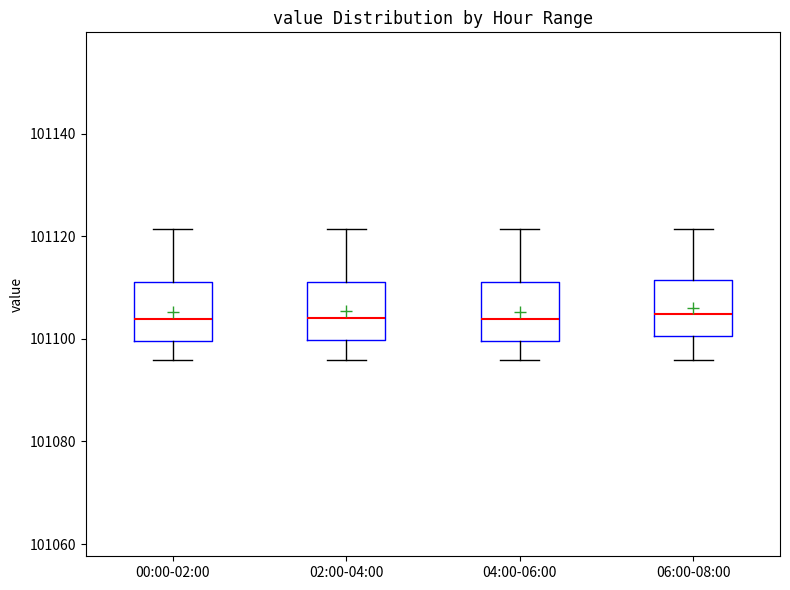

Reading left to right, transcribe this box plot: for each box, give where its median line is, the range the box spans, and where its two whiskers end, as read against the y-axis. The values are not printed on the chart, so give them approximately, as read against the axis.

00:00-02:00: median 101104, box 101100 to 101110, whiskers 101096 to 101122
02:00-04:00: median 101104, box 101100 to 101110, whiskers 101096 to 101122
04:00-06:00: median 101104, box 101100 to 101110, whiskers 101096 to 101122
06:00-08:00: median 101104, box 101100 to 101112, whiskers 101096 to 101122